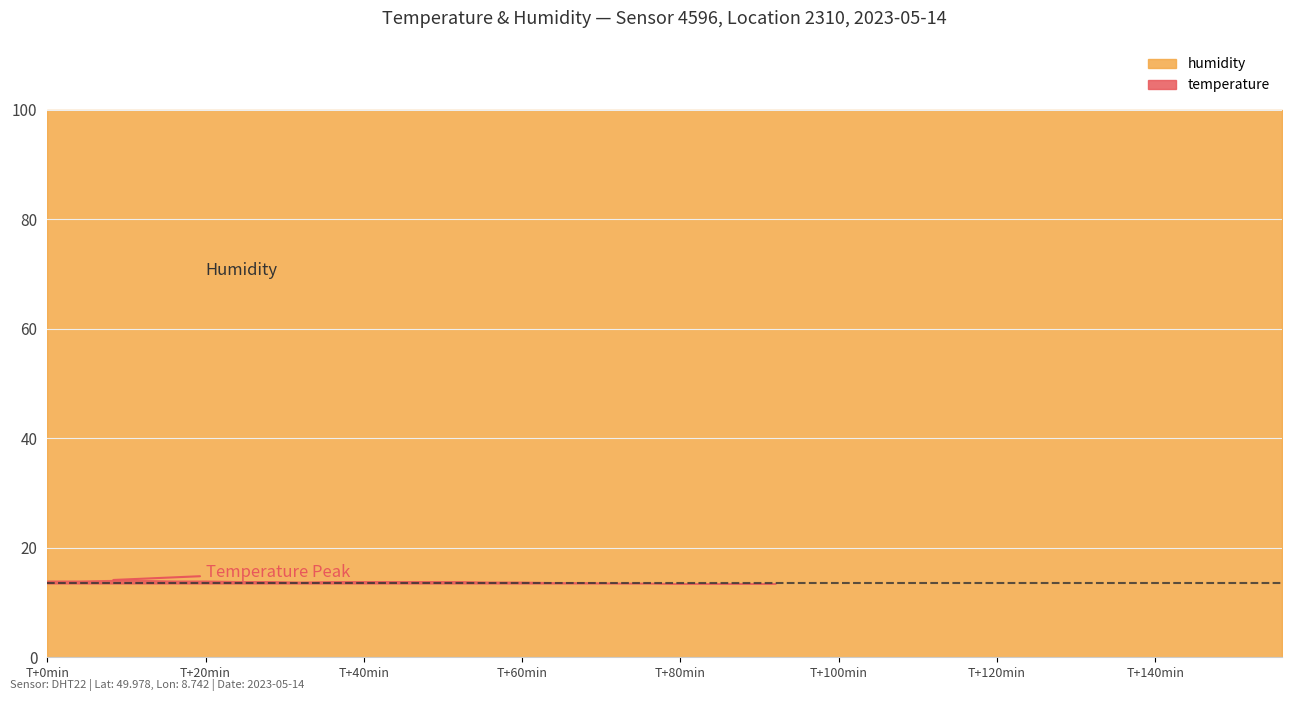

True or false: temperature has more than 2 points higher than both neighbors.

False